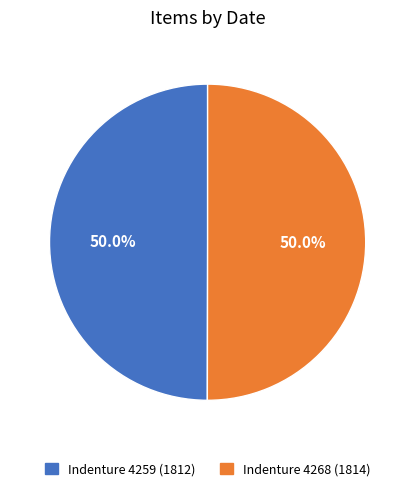

True or false: Indenture 4268 (1814) accounts for 50% of the total.

True